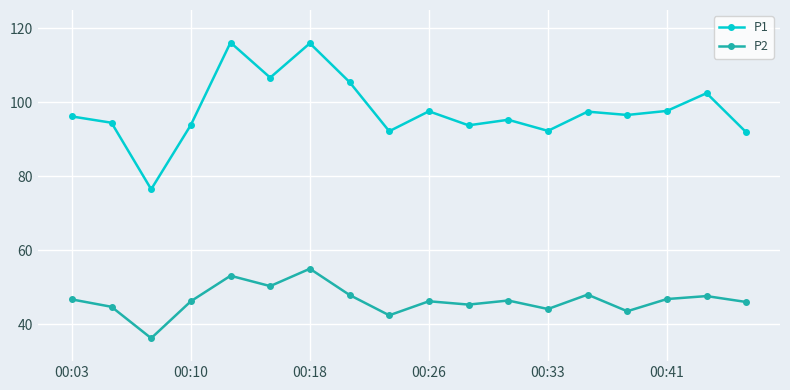

What is the value of the P2 point at the 2nd from the left?

44.7